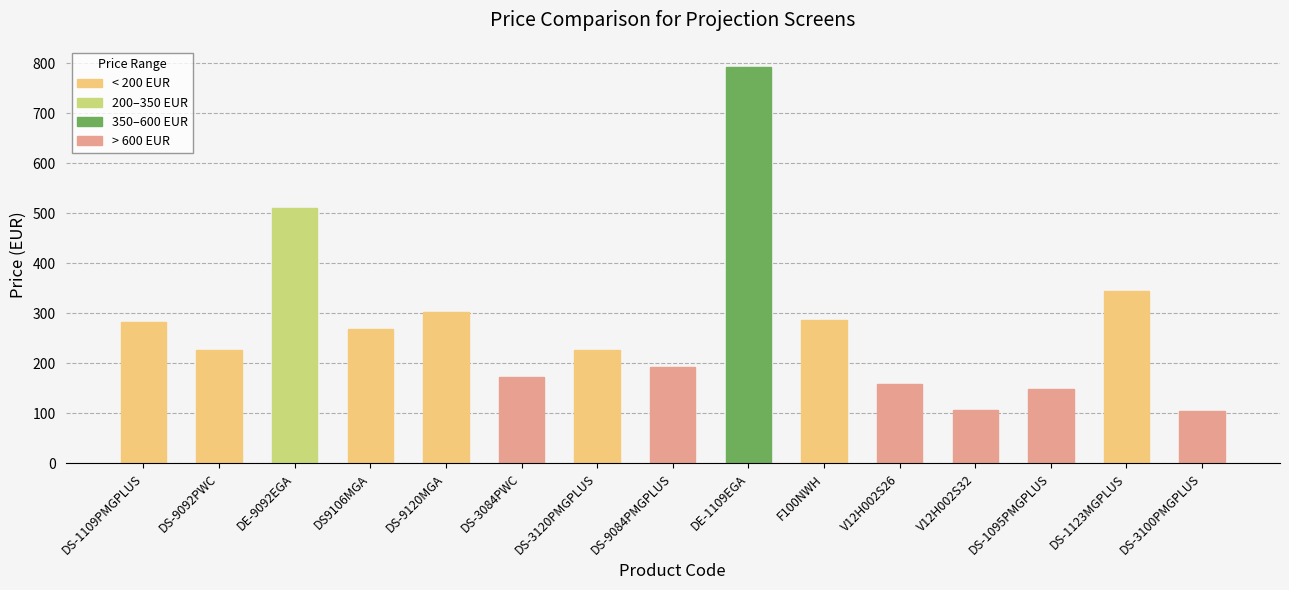

Approximately how many times larger is the value at DE-9092EGA compared to DS-9120MGA?

1.7